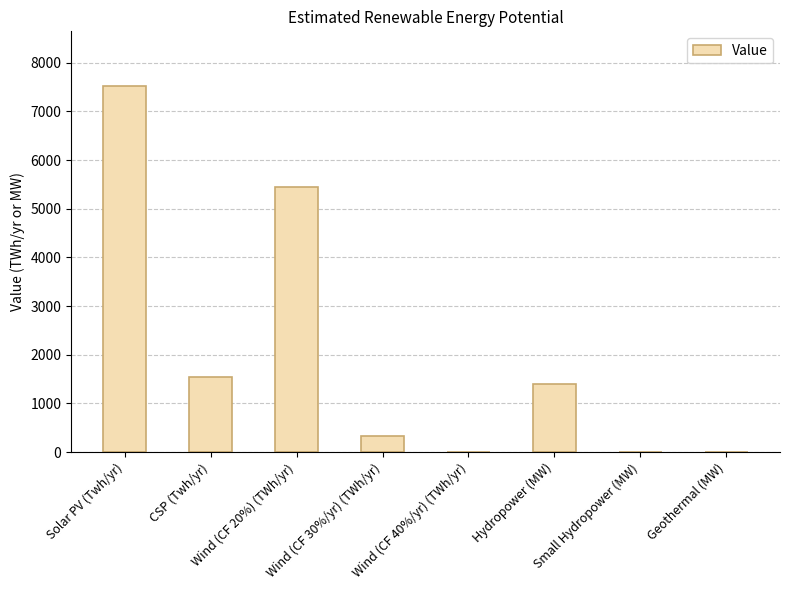

What is the sum of all values?

16236.6